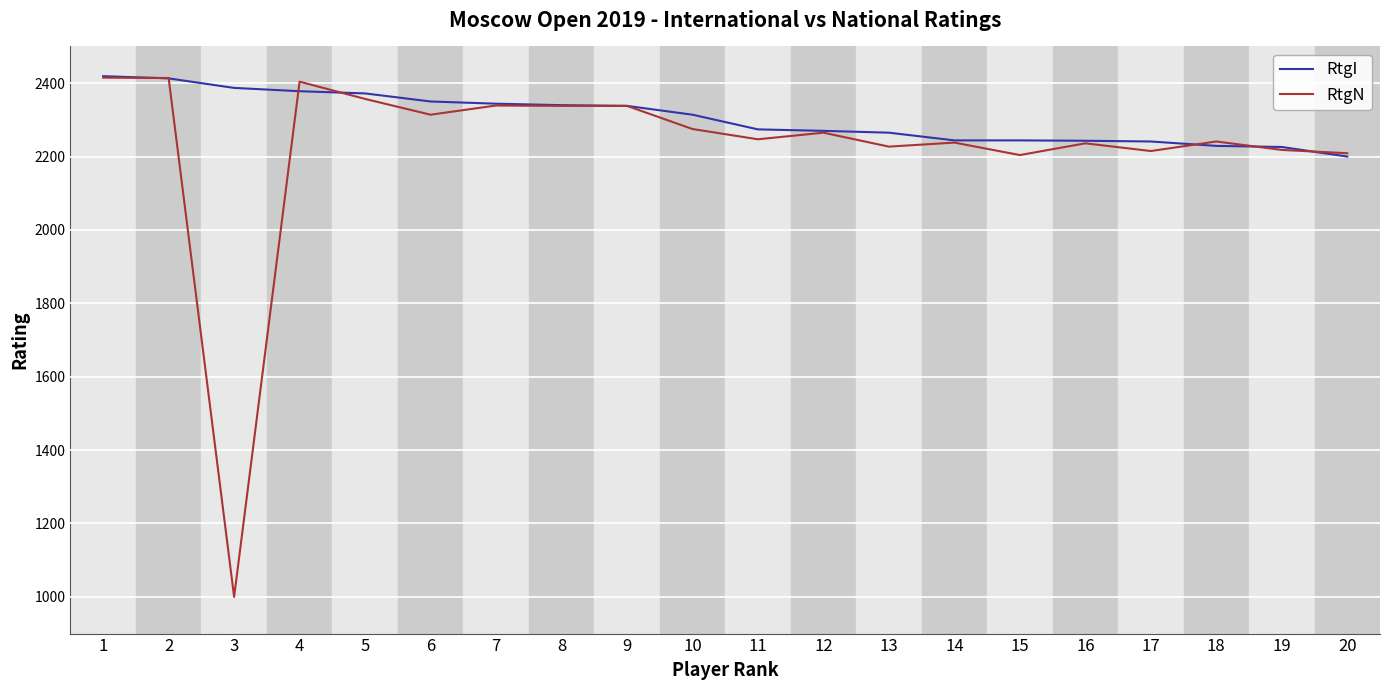

Which series changed the most between 2 and 3?

RtgN